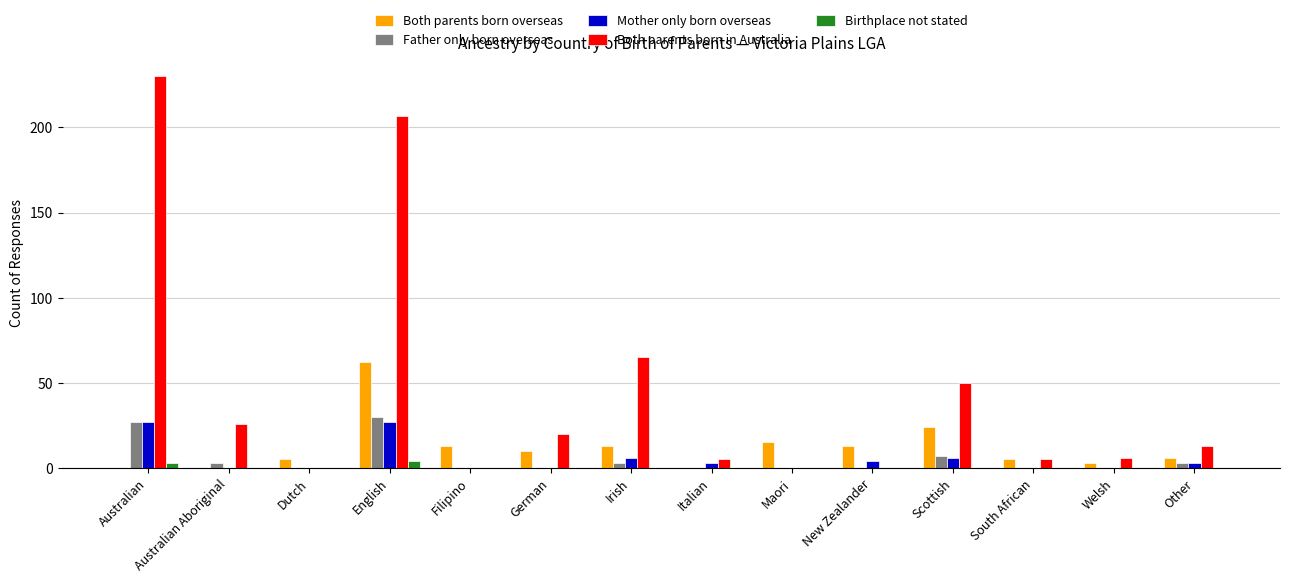

What is the maximum value shown in the chart?

230